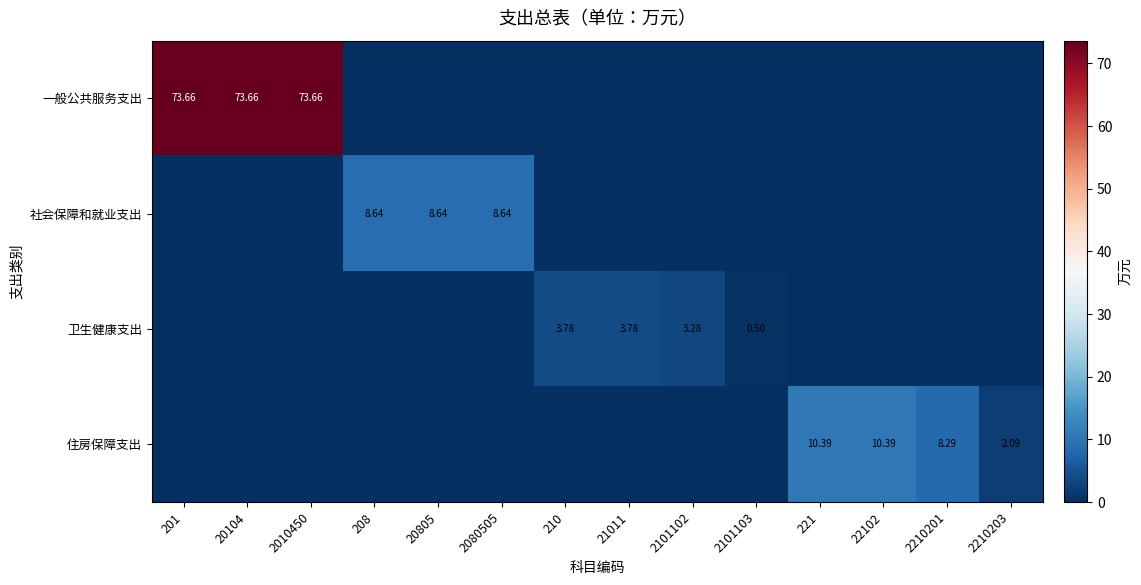

Count the number of data series in this chart.

4